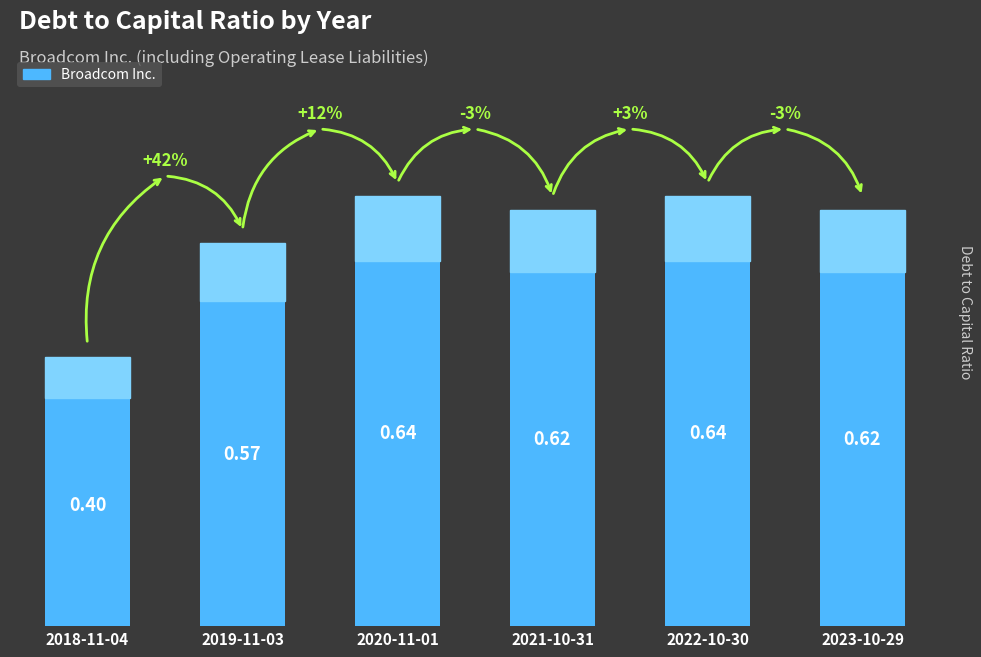

At which label is the value closest to 0?

2018-11-04